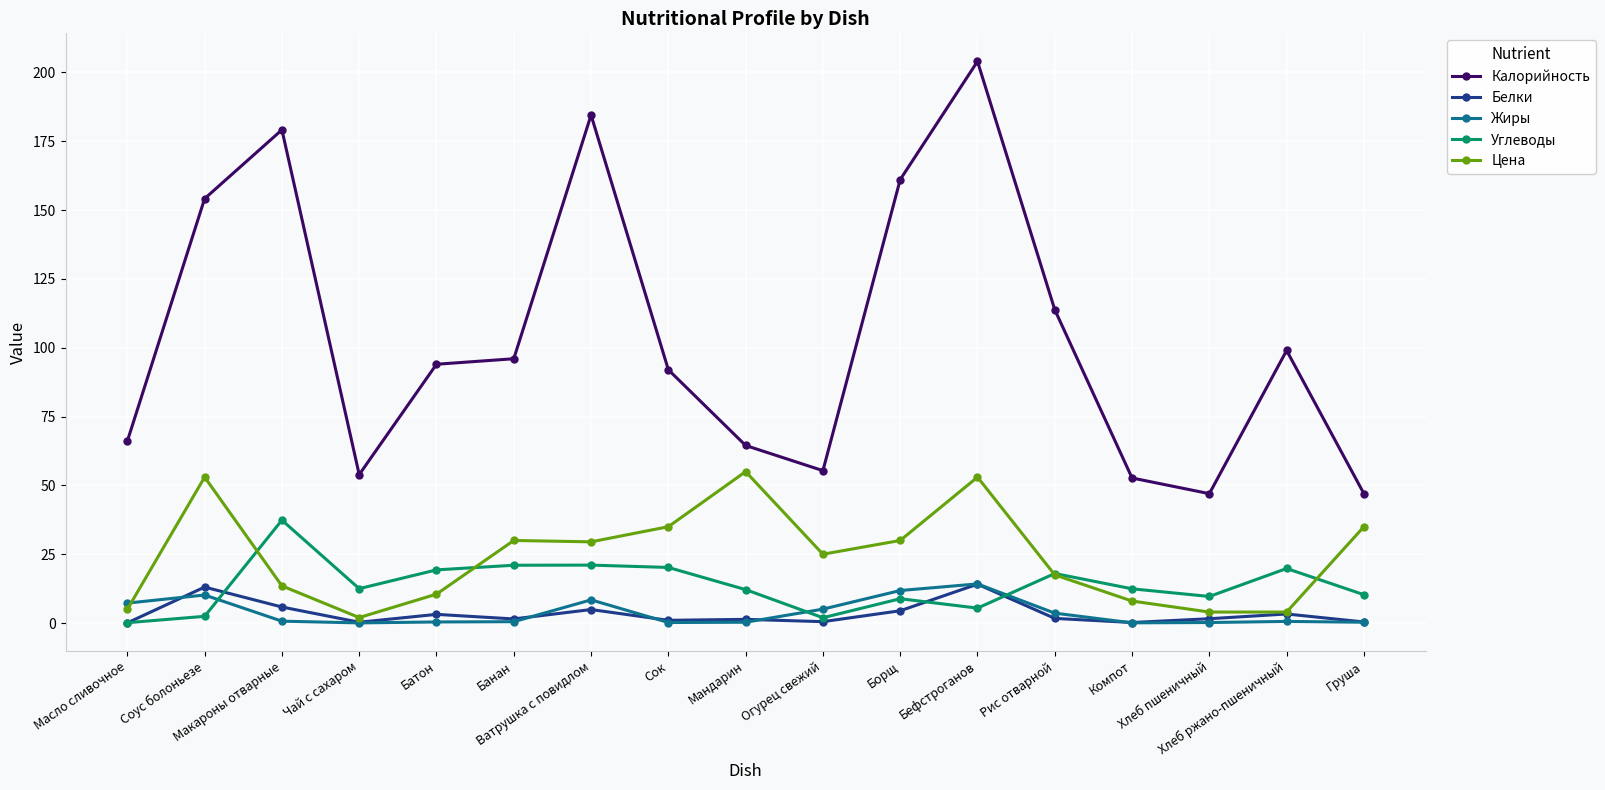

Which series has the largest range (max minus min)?

Калорийность